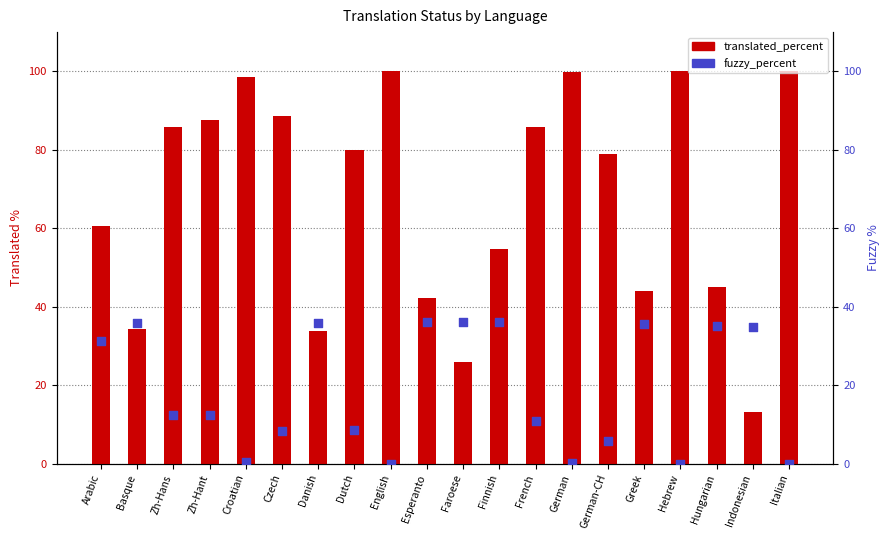

Which series reaches the maximum Y coordinate?

translated_percent